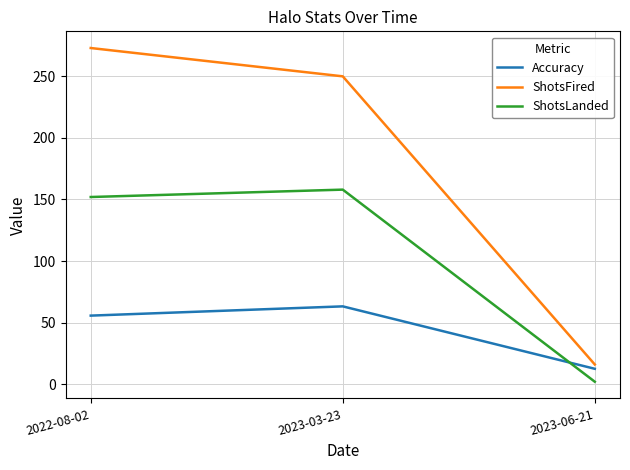

Reading left to right, transcribe all the data shown in this chart.

Accuracy: 2022-08-02=55.7	2023-03-23=63.2	2023-06-21=12.5
ShotsFired: 2022-08-02=273.0	2023-03-23=250.0	2023-06-21=16.0
ShotsLanded: 2022-08-02=152.0	2023-03-23=158.0	2023-06-21=2.0